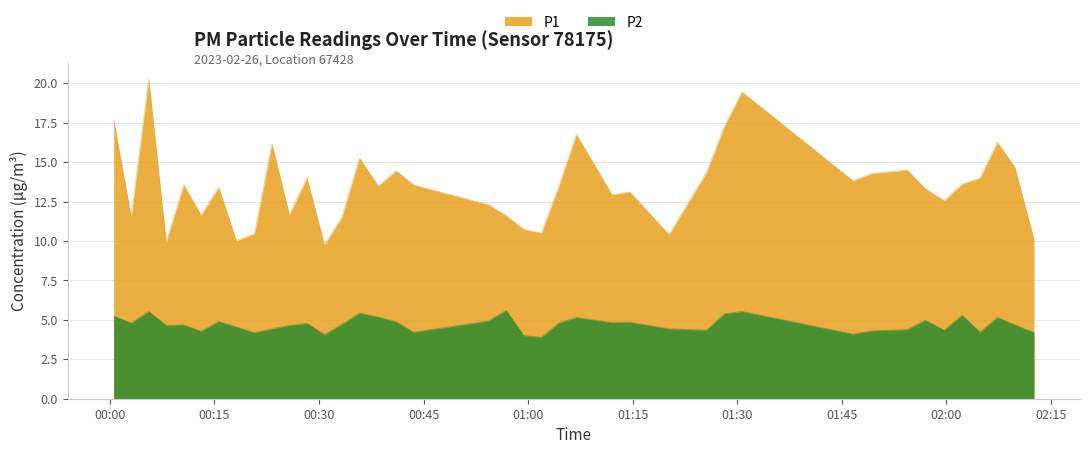

At which category is the sum across all series the highest?

2023-02-26T00:05:34